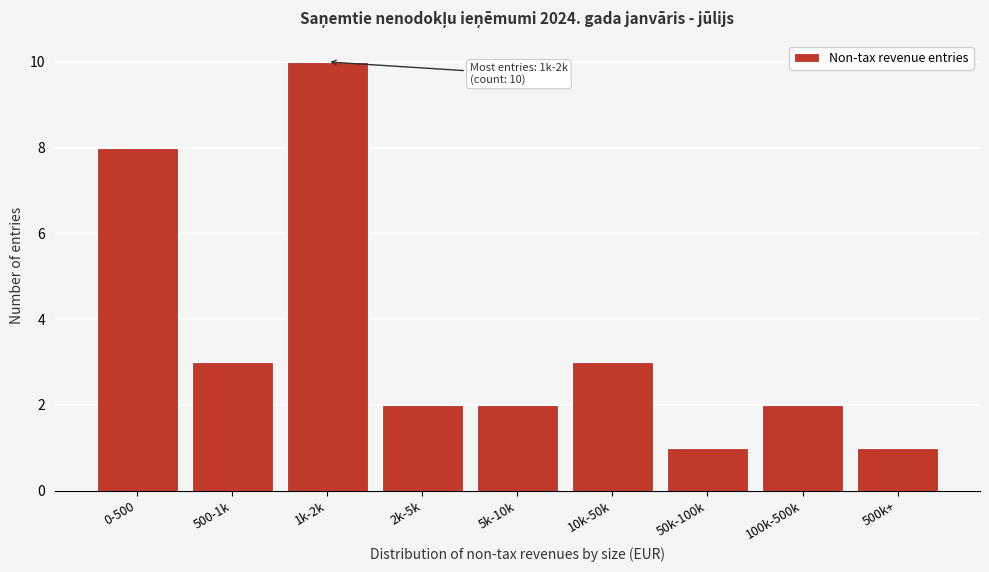

Reading left to right, transcribe all the data shown in this chart.

8	3	10	2	2	3	1	2	1